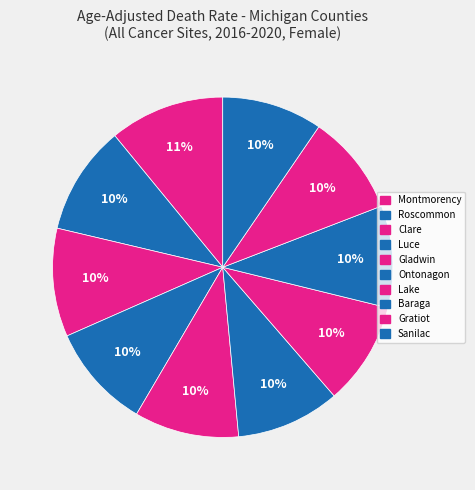

How many segments does this pie chart have?

10